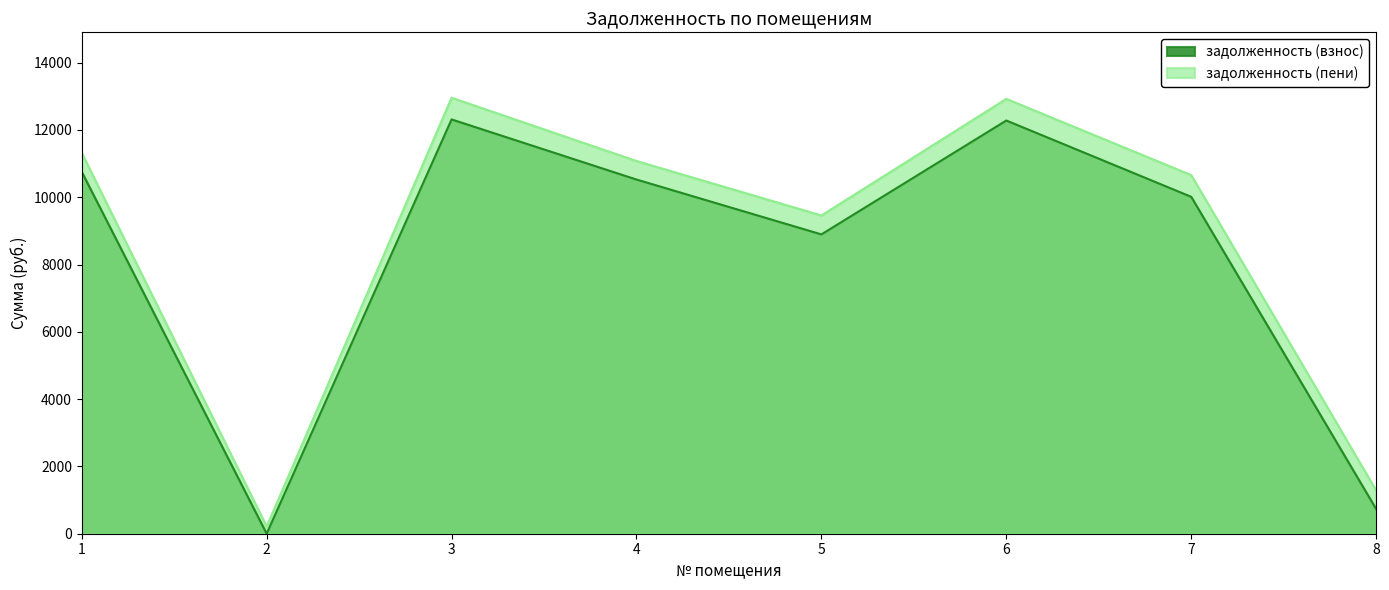

What is the difference between the задолженность (пени) values at 3 and 6?

34.1